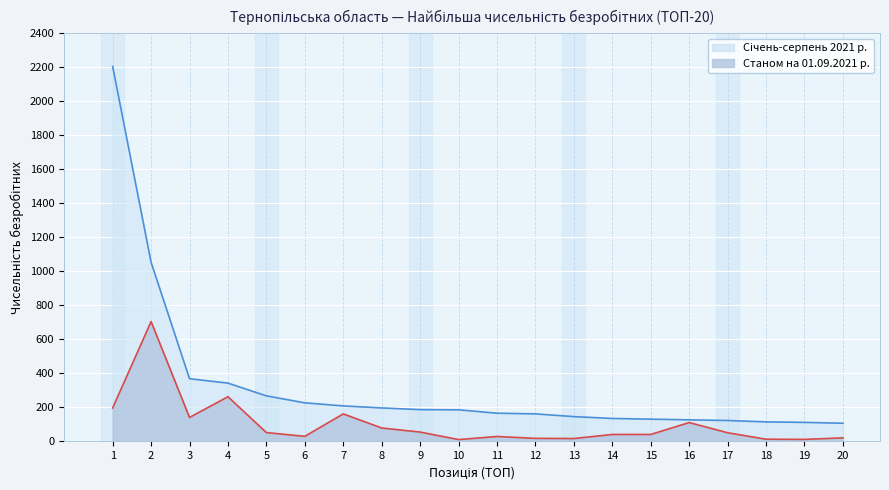

Rank the series by their maximum value, from lowest to highest.

Станом на 01.09.2021 р., Січень-серпень 2021 р.